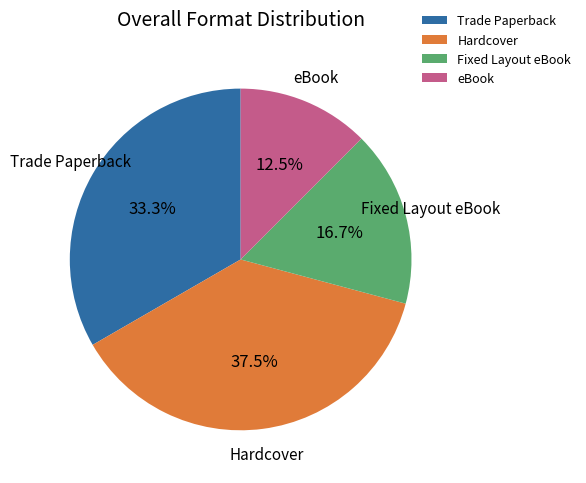

Is there a majority slice in this chart?

No